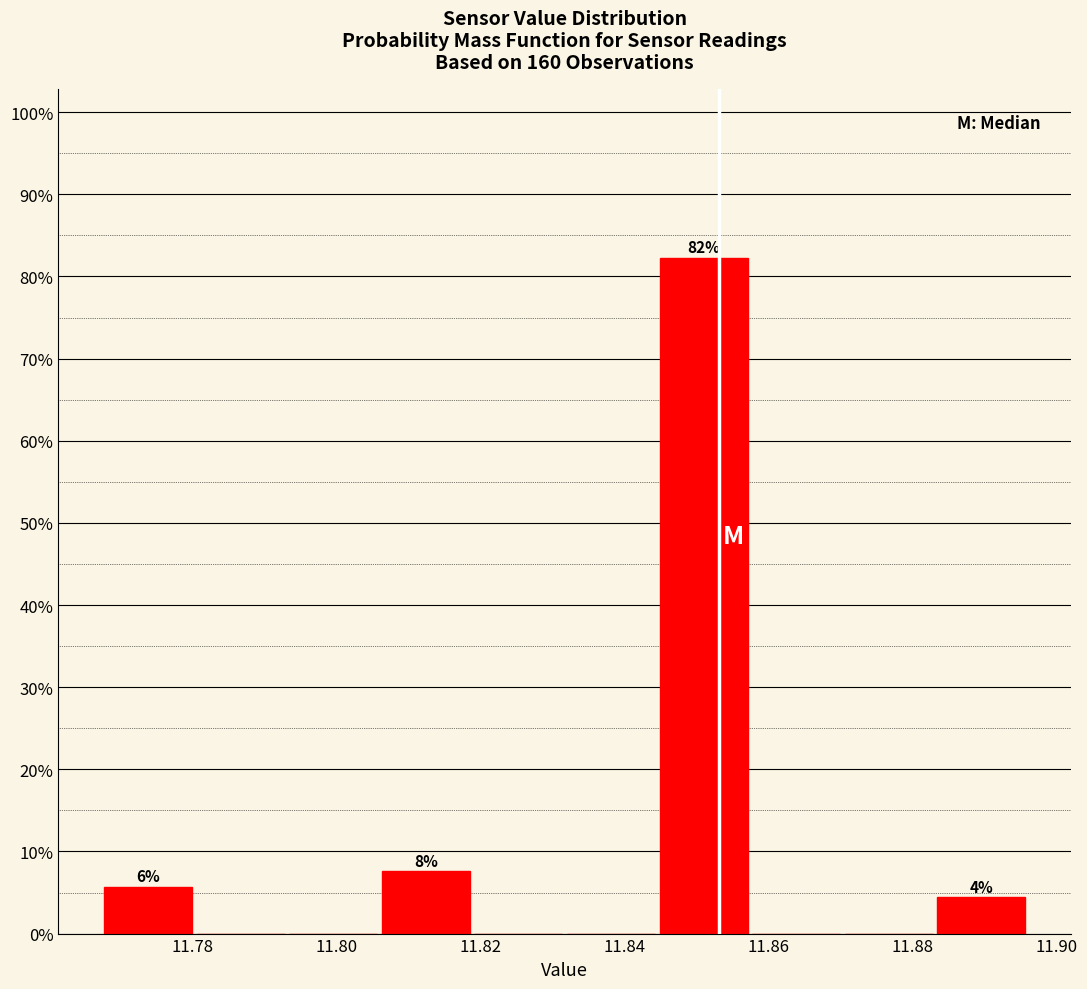

Which range on the x-axis has the tallest bar?

11.844 to 11.858